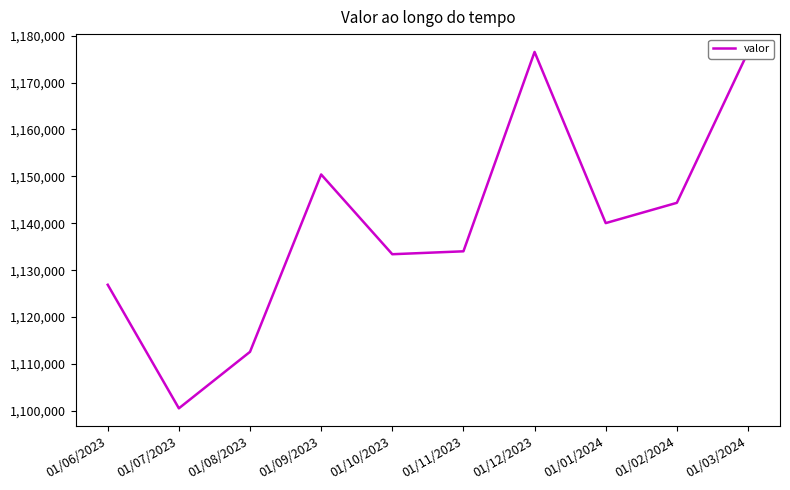

True or false: the data has more than 2 interior local peaks.

False